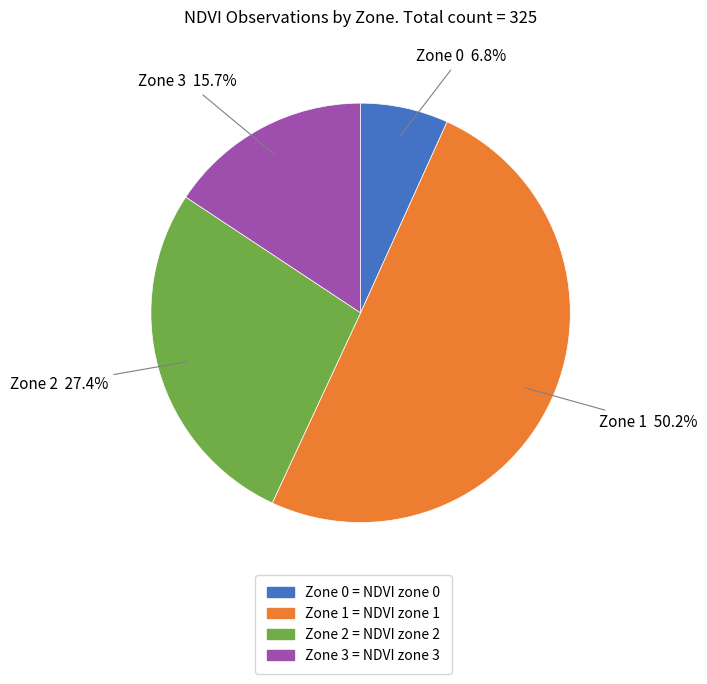

Which has a higher value, Zone 1 = NDVI zone 1 or Zone 3 = NDVI zone 3?

Zone 1 = NDVI zone 1